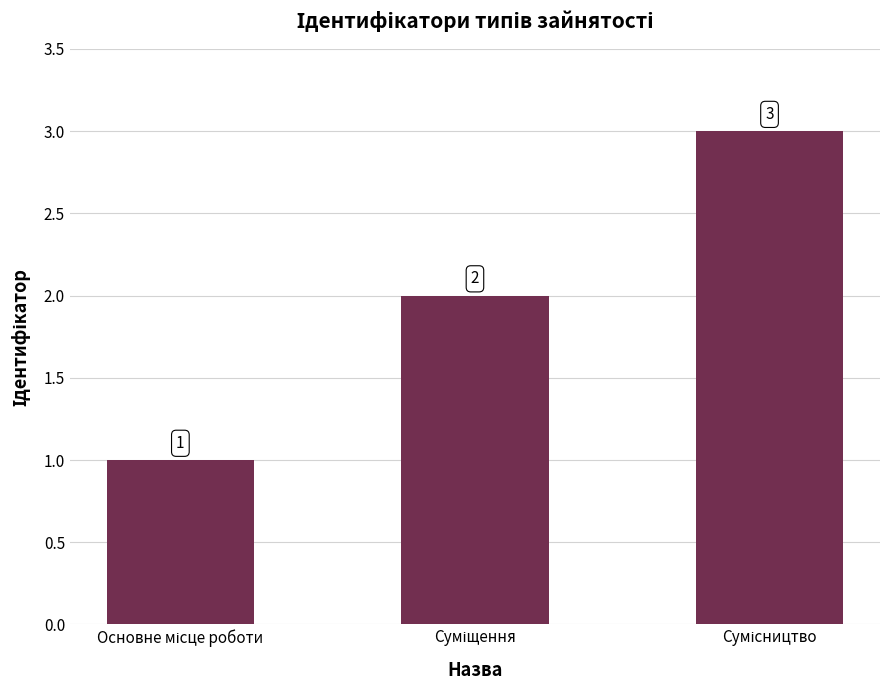

Reading left to right, list all the values displayed in this chart.

1	2	3